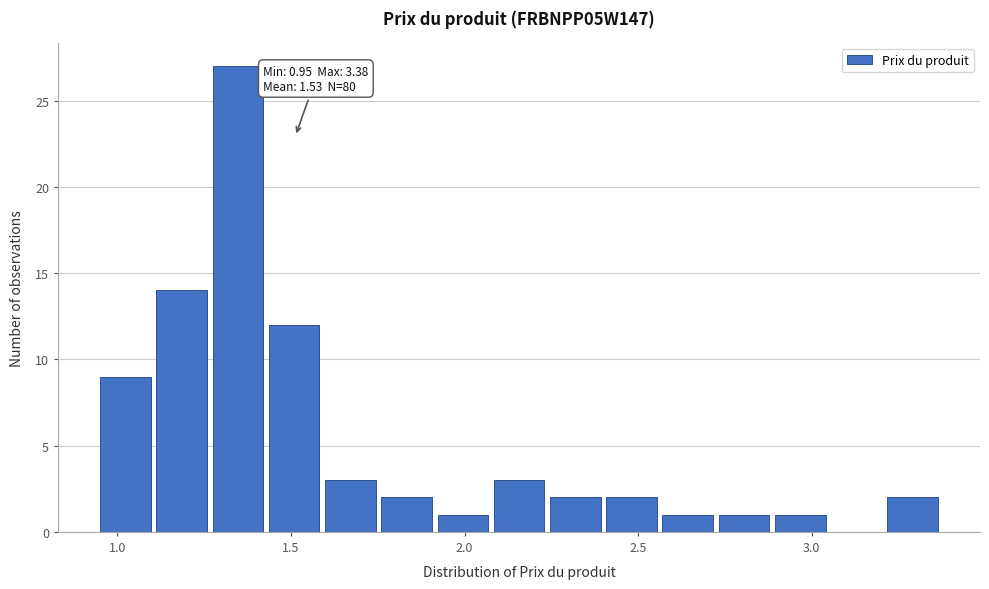

Around what value on the x-axis is the tallest bar? Give the approximate position of its centre, as read against the axis.

1.35